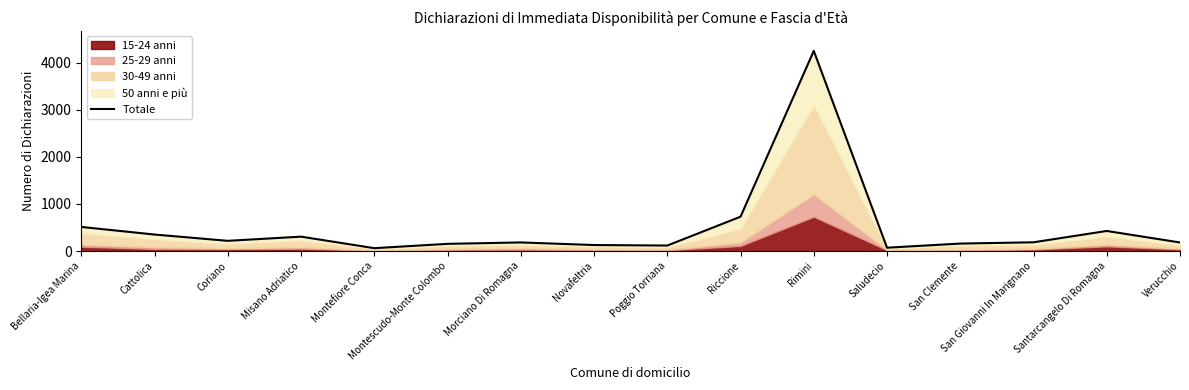

How many points are lower than both their immediate neighbors (excluding endpoints)?

4